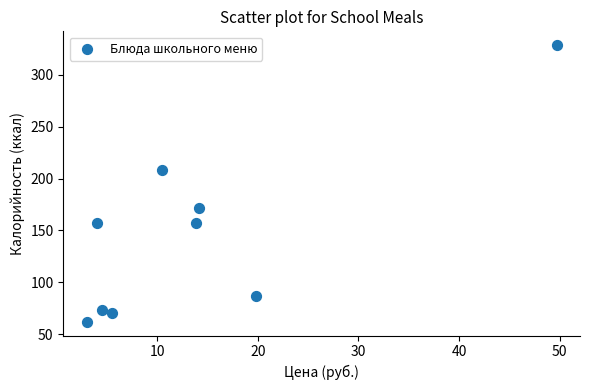

What Y value in the scatter plot is closest to 195?

208.0